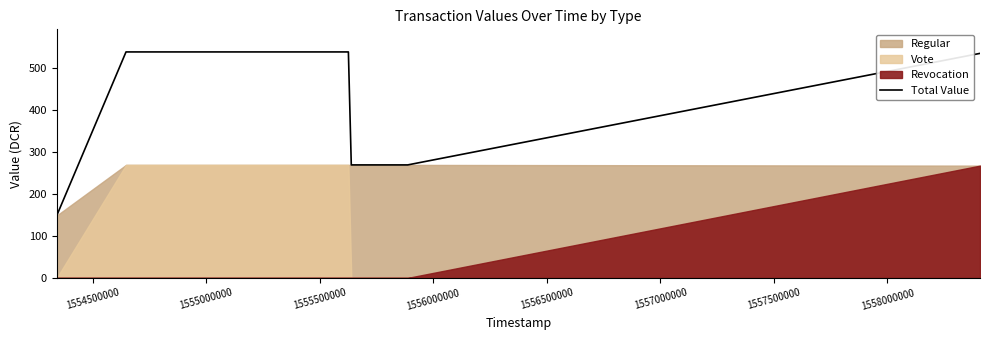

What is the highest value of the Total Value series?

537.5